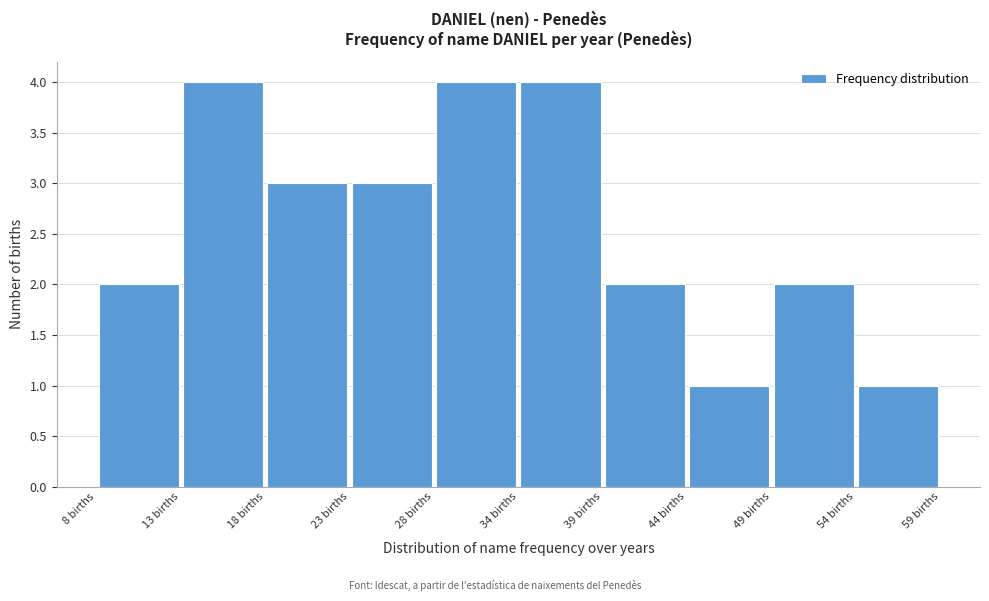

How tall is the bar that spans 43.7 to 48.8 on the x-axis? Neither the bar edges nor the heights are printed on the chart, so give them approximately, as read against the axes.

1